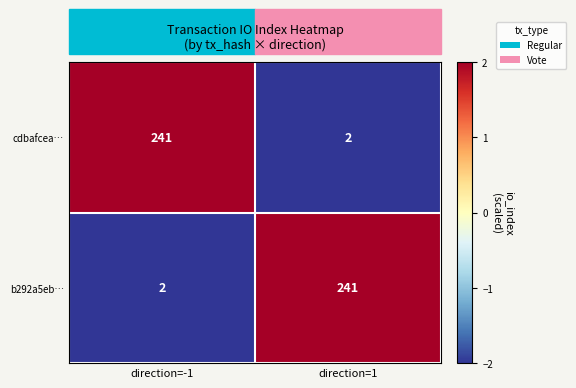

The value of b292a5eb… at direction=-1 is 1. True or false?

False